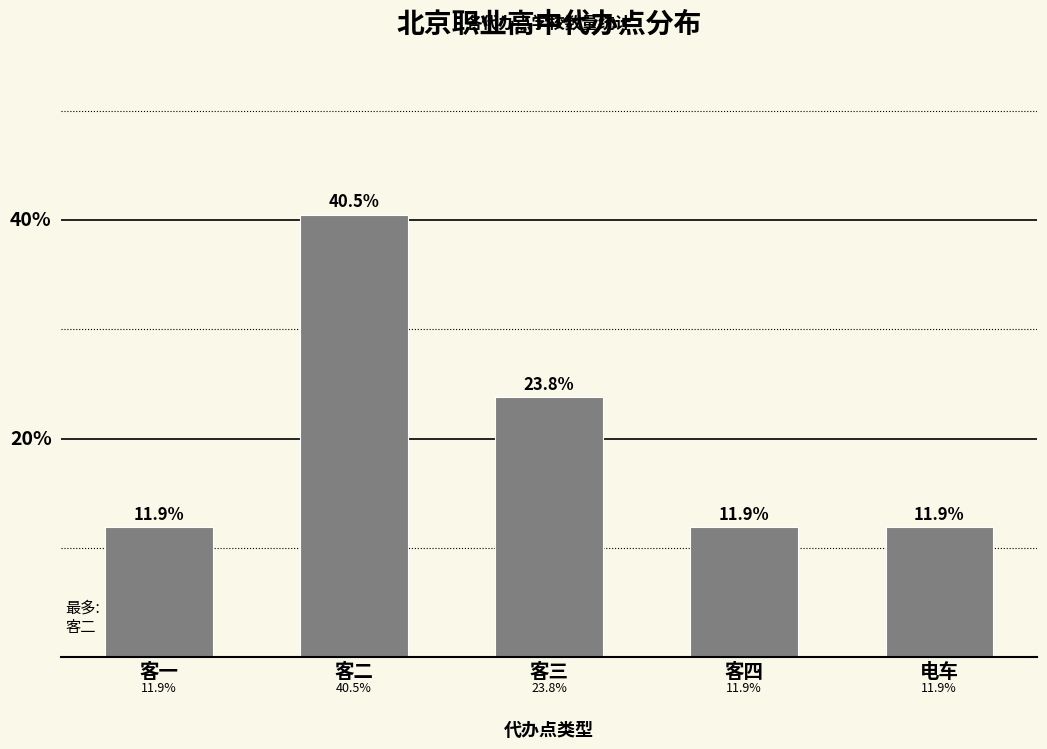

What is the label of the 2nd bar from the right?

客四